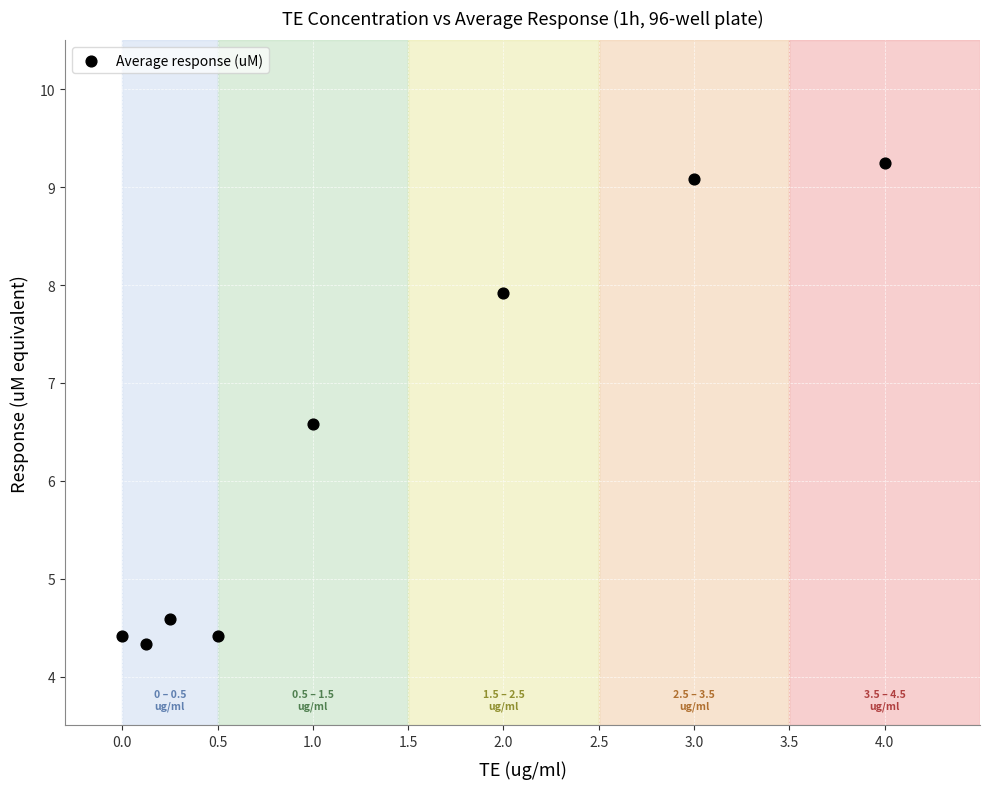

What is the range of X values (max minus min)?

4.0